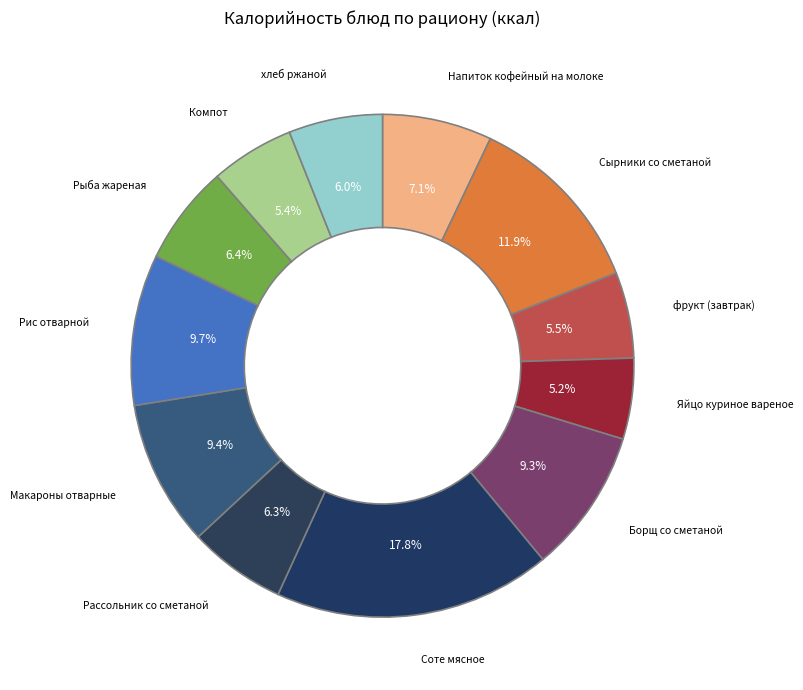

Rank the categories by value from lowest to highest.

Яйцо куриное вареное, Компот, фрукт (завтрак), хлеб ржаной, Рассольник со сметаной, Рыба жареная, Напиток кофейный на молоке, Борщ со сметаной, Макароны отварные, Рис отварной, Сырники со сметаной, Соте мясное